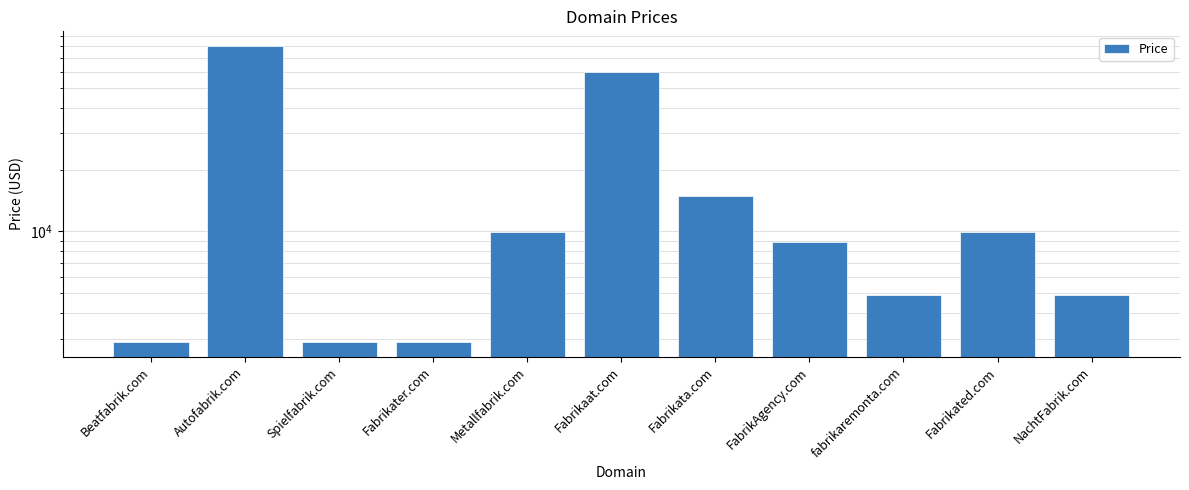

Reading left to right, what are all the values shown in this chart?

2888	79888	2888	2888	9888	59888	14888	8888	4888	9888	4888